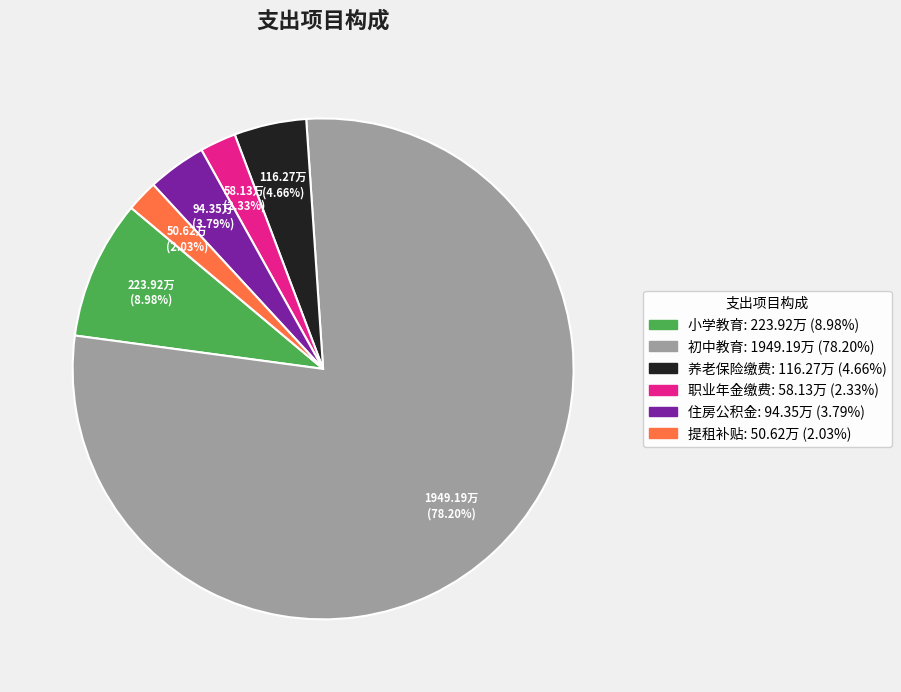

Is there a majority slice in this chart?

Yes